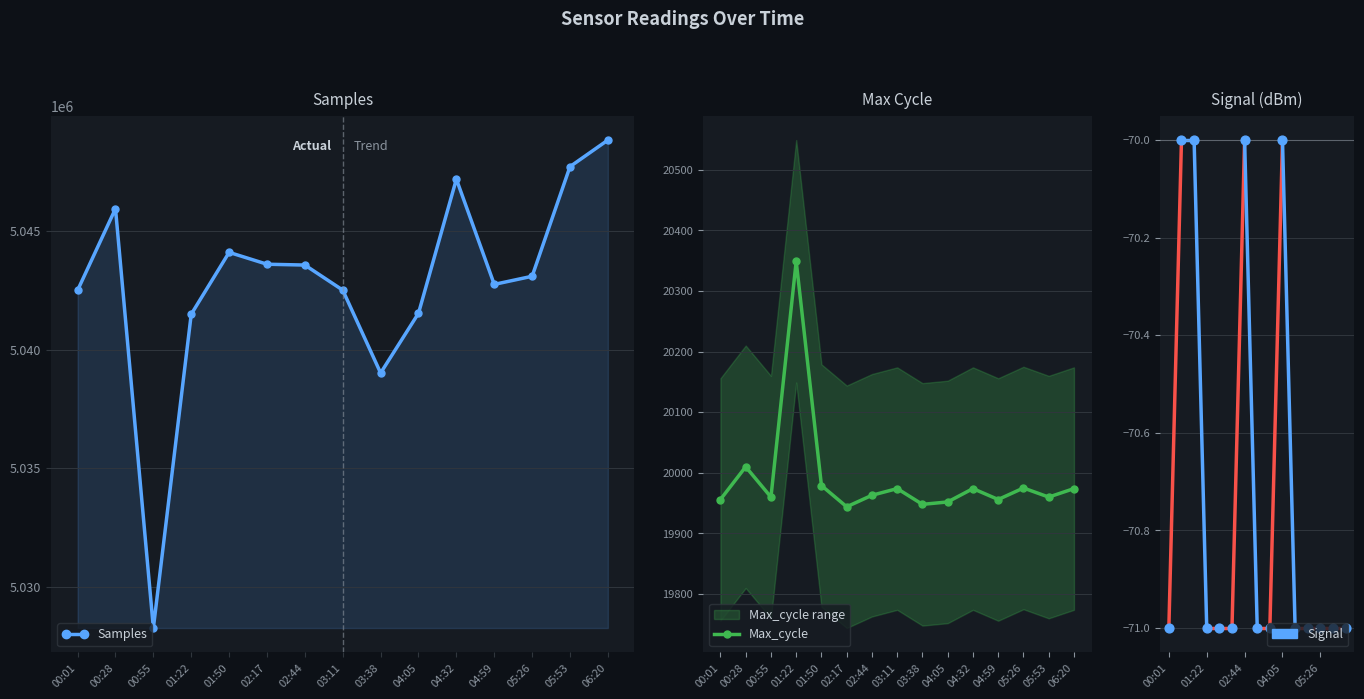

At how many categories does at least one series exceed 2521120?

15